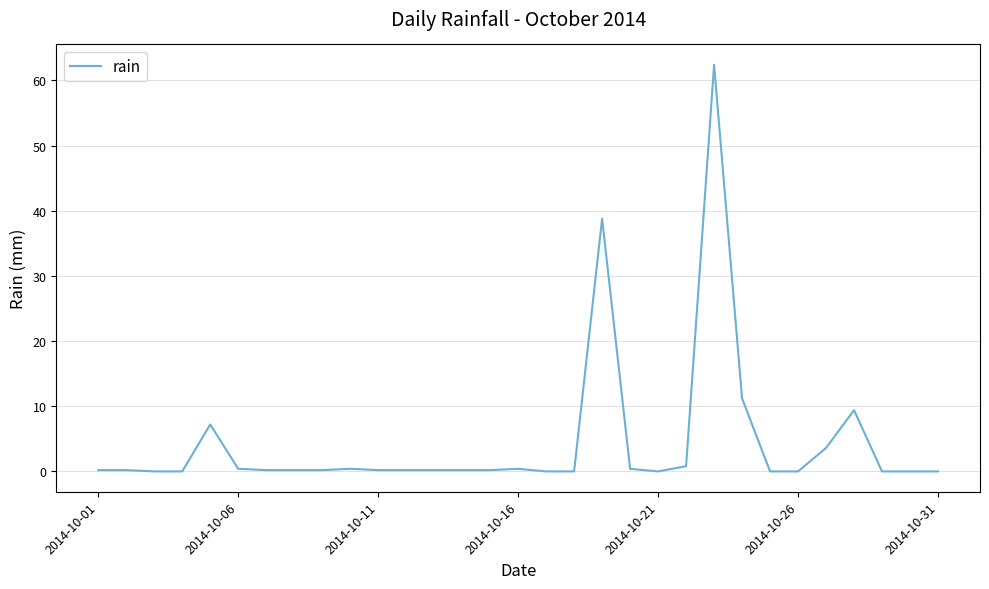

What is the difference between the maximum and minimum values?

62.4